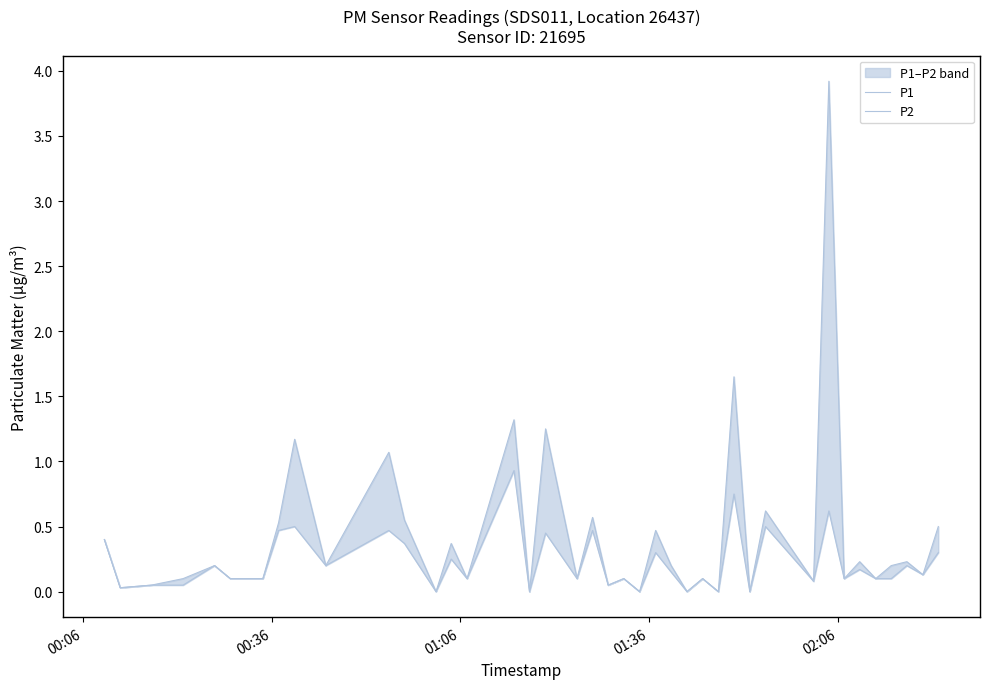

What is the difference between the second highest and second lowest values in the P1 series?

1.6